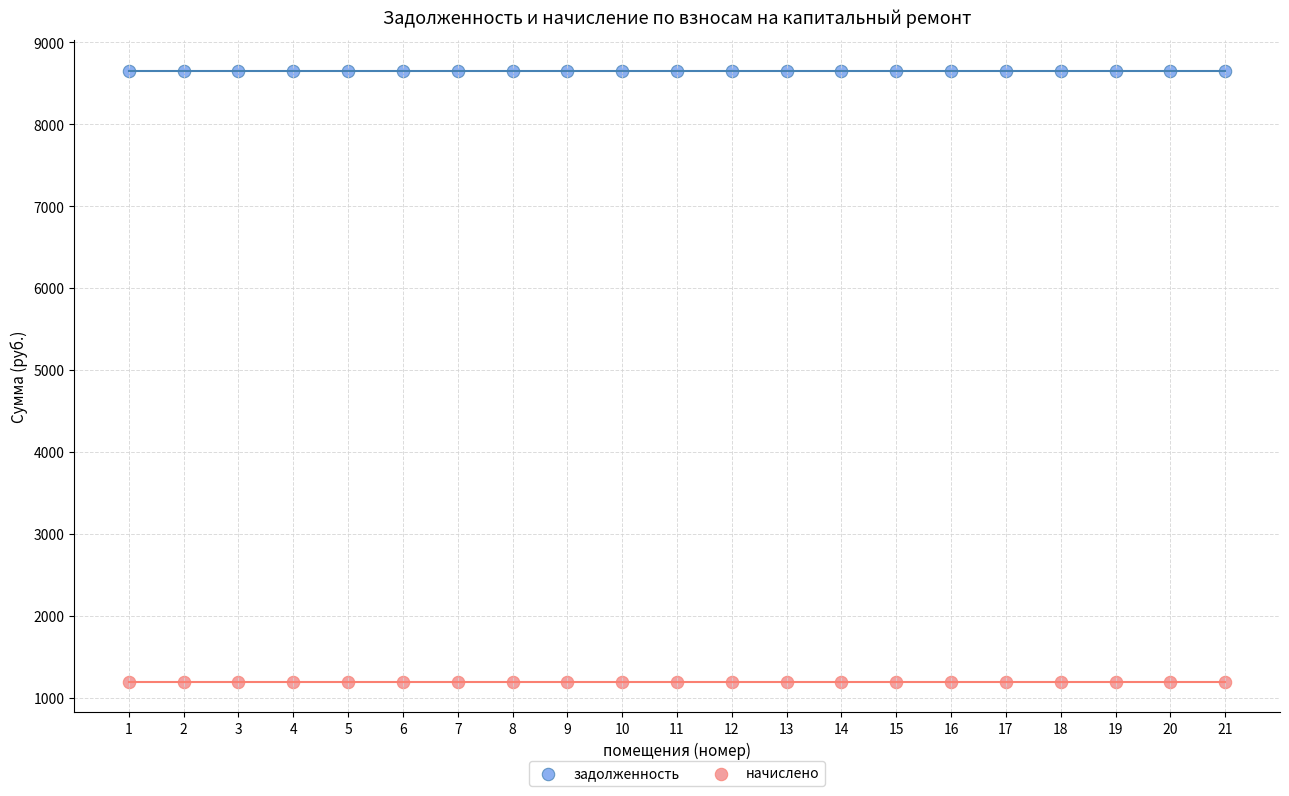

Which series reaches the minimum Y coordinate?

начислено